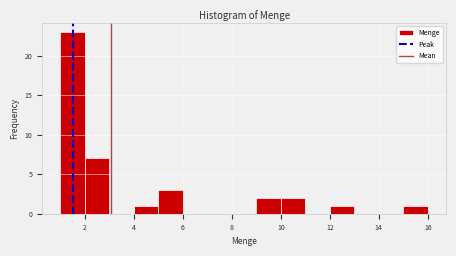

What is the height of the bar covering 10 to 11 on the x-axis? The values are not printed on the chart, so give them approximately, as read against the axis.

2